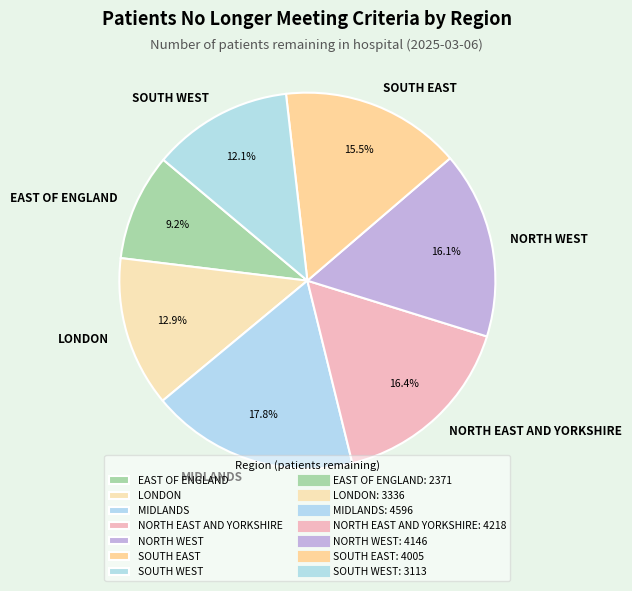

The SOUTH EAST slice represents 25% of the pie. True or false?

False